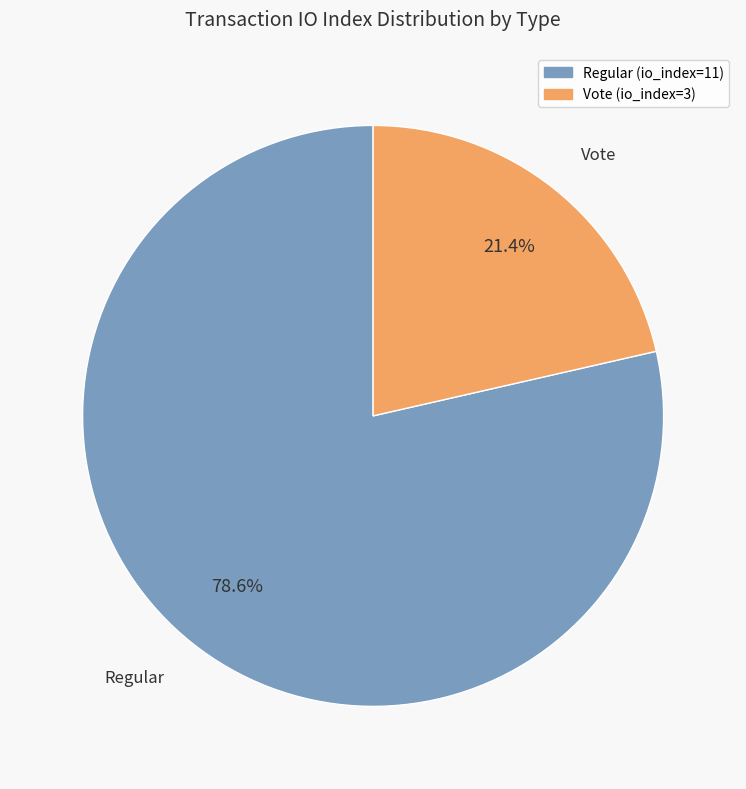

What is the ratio of the value at Regular (io_index=11) to the value at Vote (io_index=3)?

3.7